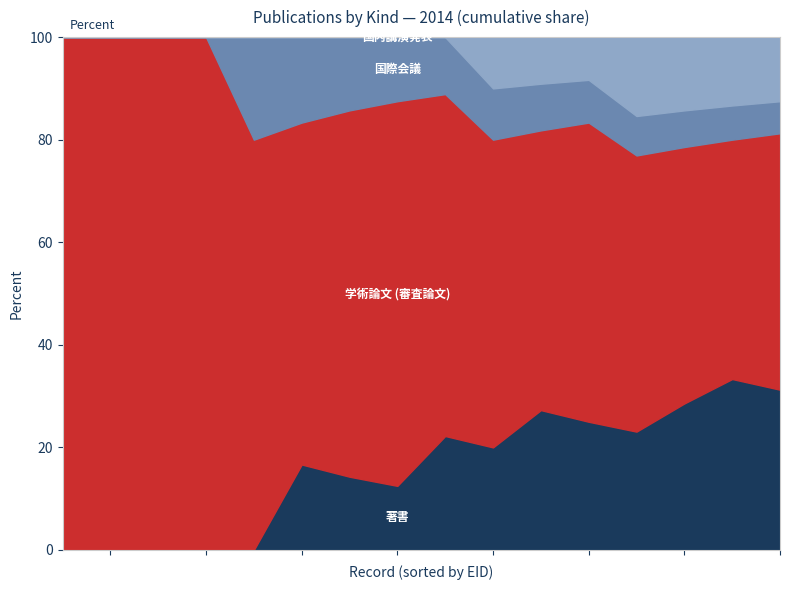

What is the label of the 1st point from the right?

国内講演発表